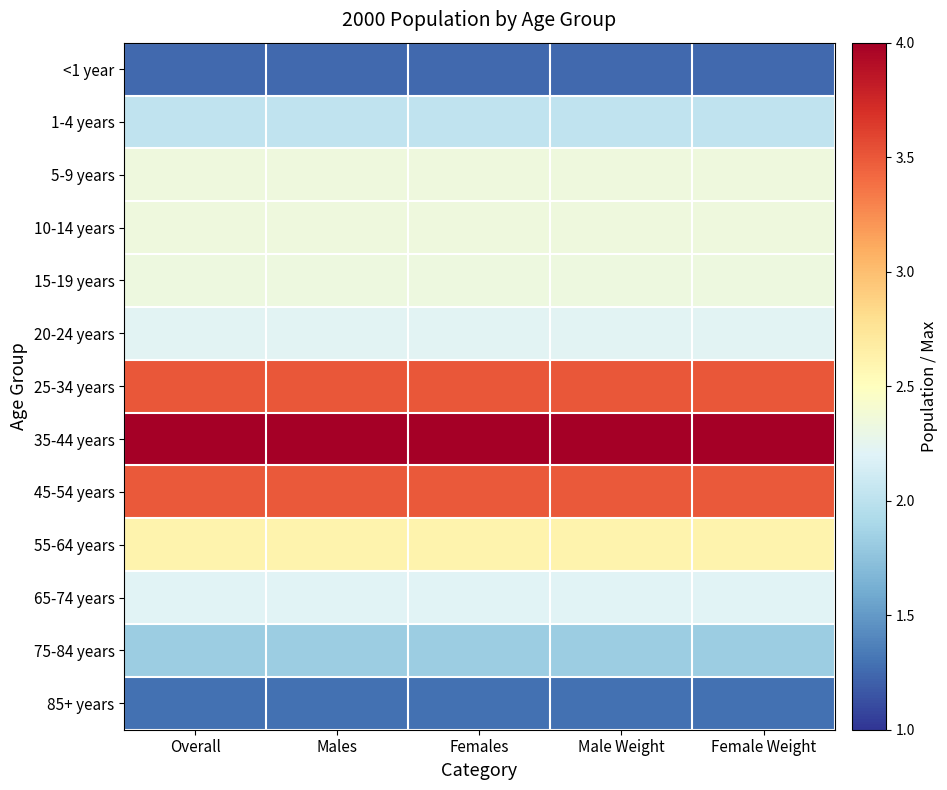

How many distinct data groups are displayed?

13